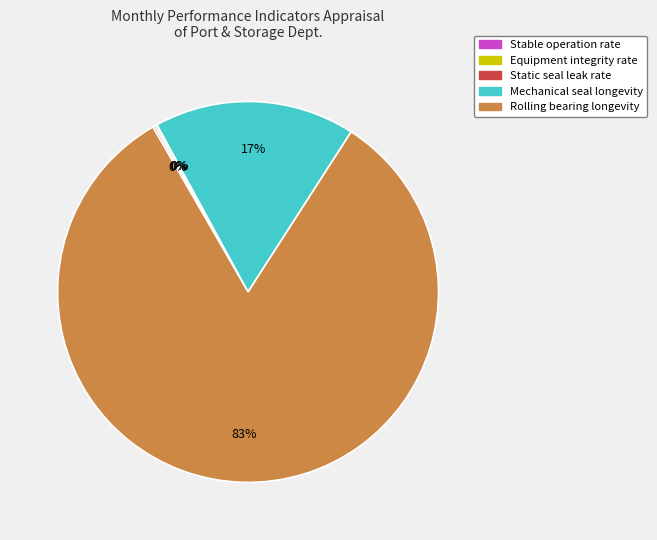

Does any single category account for the majority?

Yes